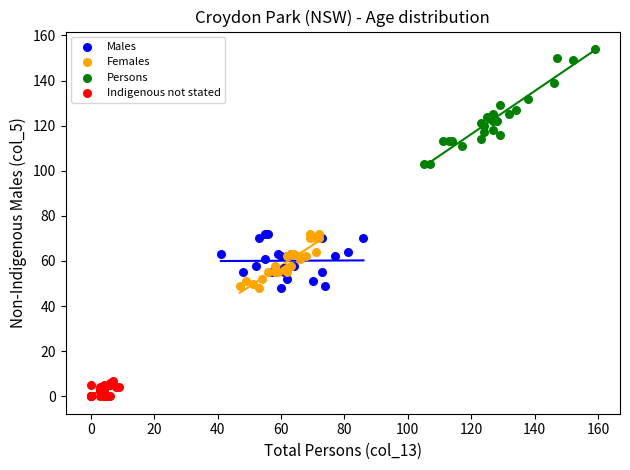

Which series reaches the maximum Y coordinate?

Persons